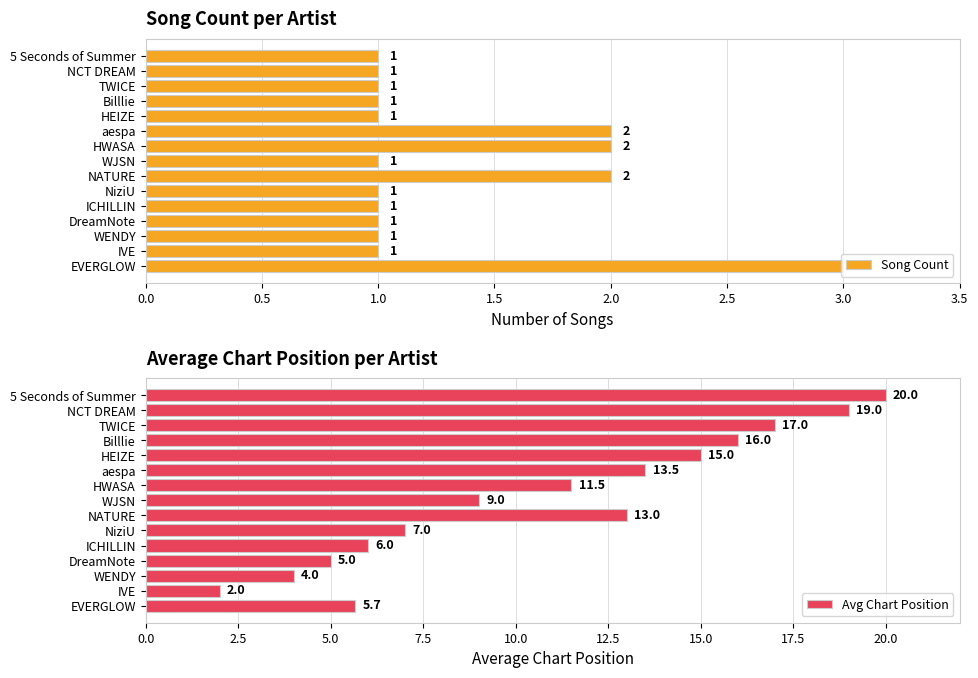

At how many categories does at least one series exceed 18?

2